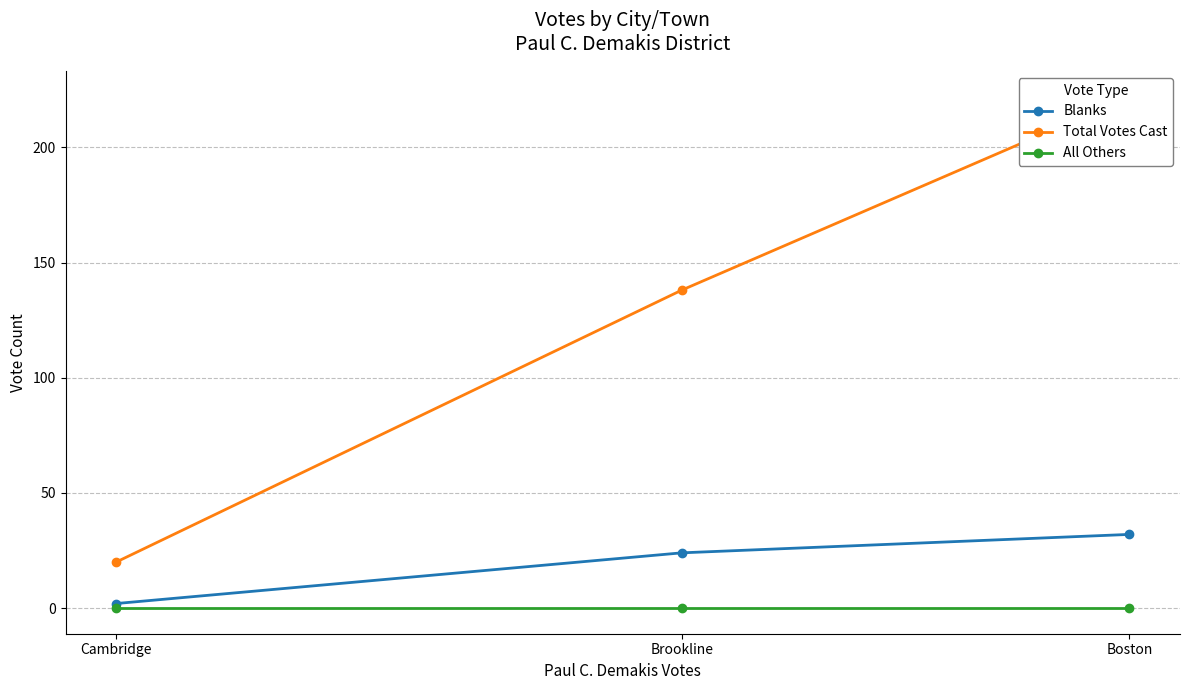

What is the difference between the highest and lowest values at Boston?

222